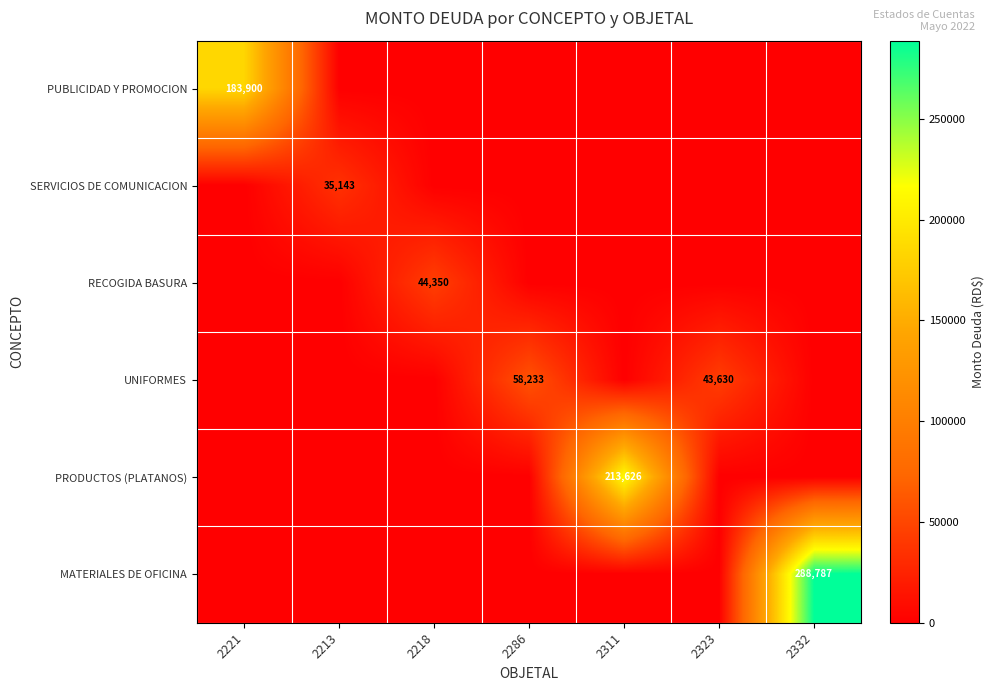

The value of UNIFORMES at 2323 is 16481. True or false?

False